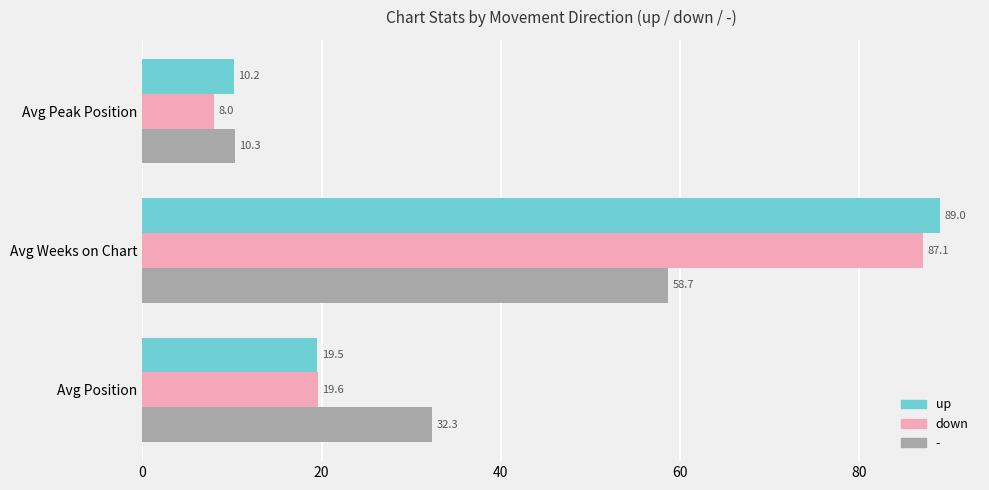

What is the approximate value of down at Avg Peak Position?

8.0